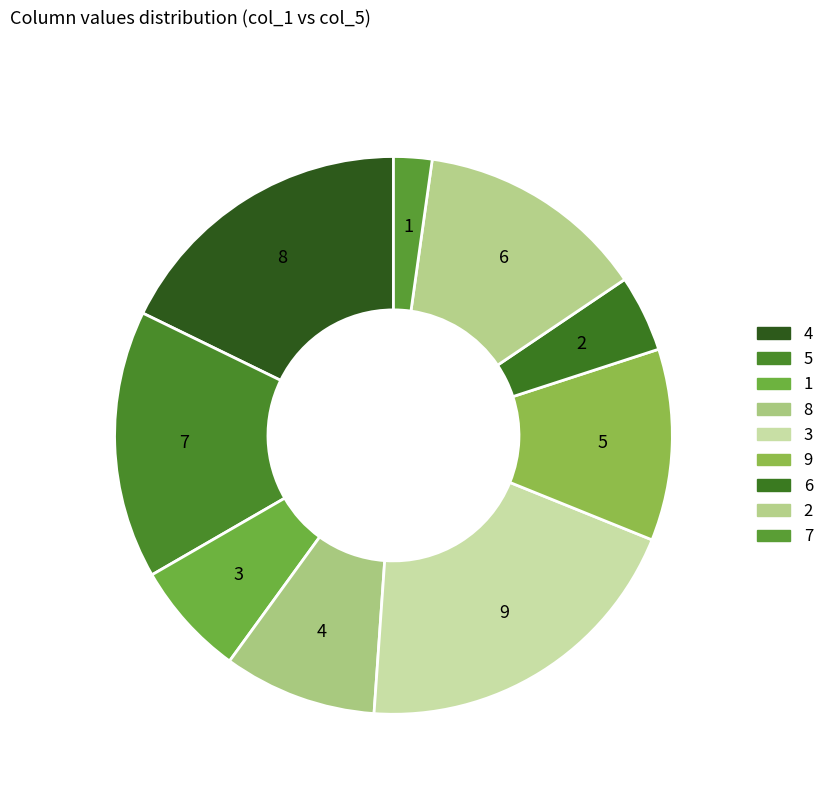

Is 4 the majority of the pie?

No